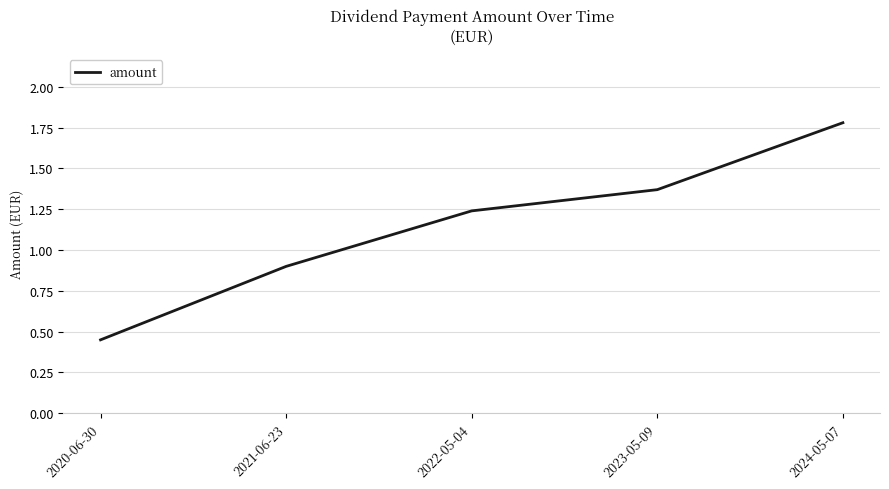

Which has a higher value, 2020-06-30 or 2021-06-23?

2021-06-23